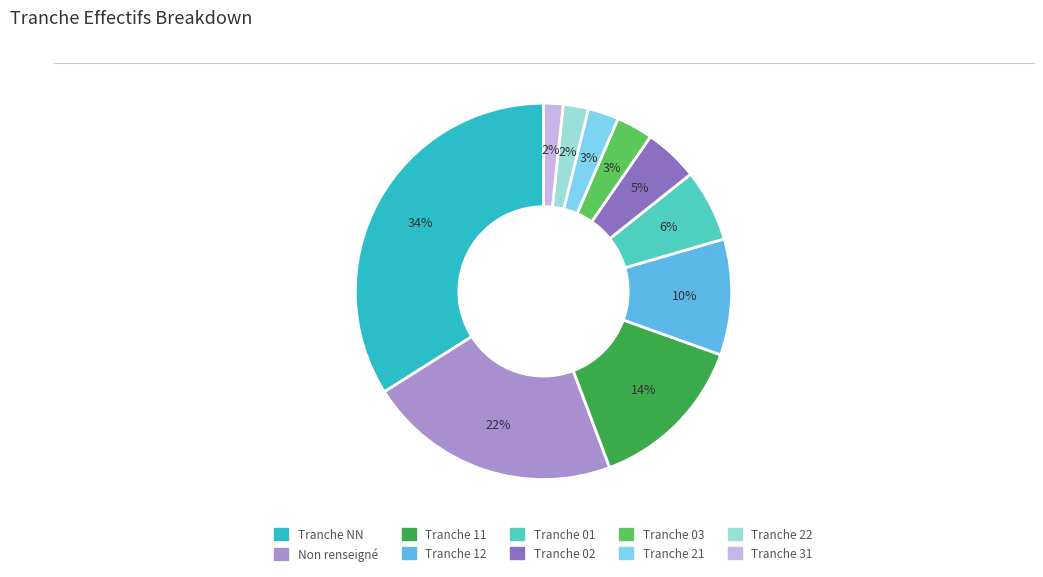

True or false: Tranche 21 accounts for 3% of the total.

True